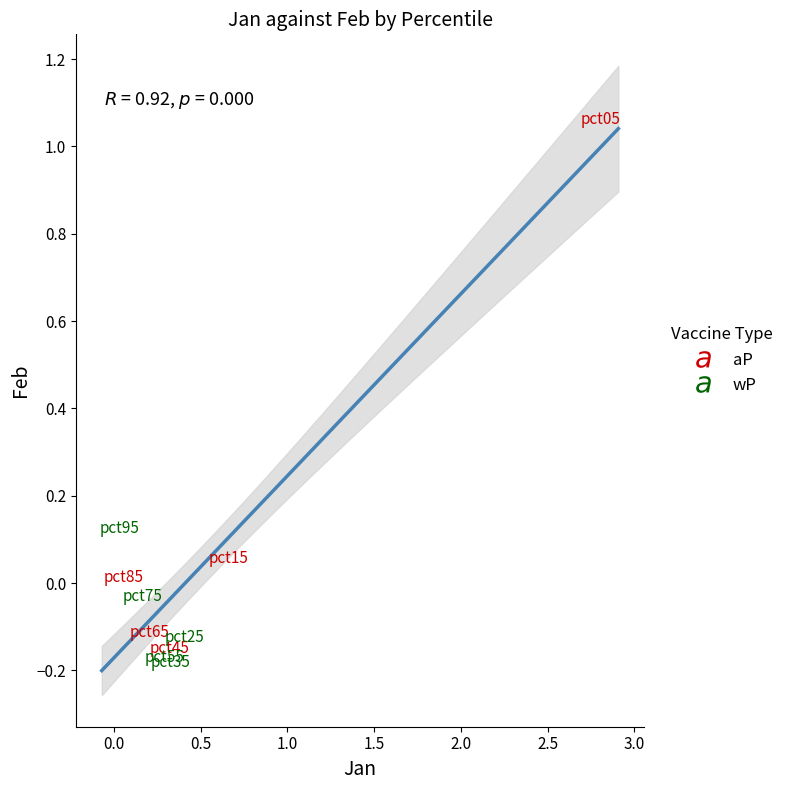

Which series contains the highest Y value?

aP